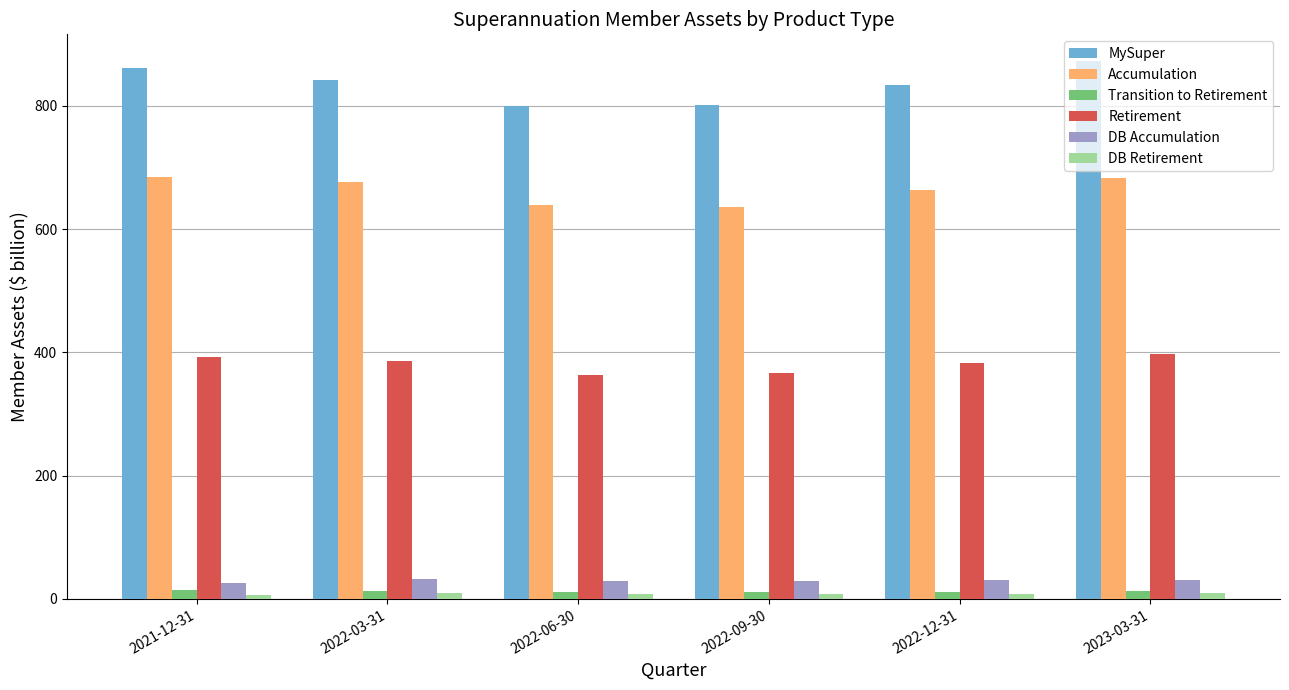

Are the bars horizontal?

No